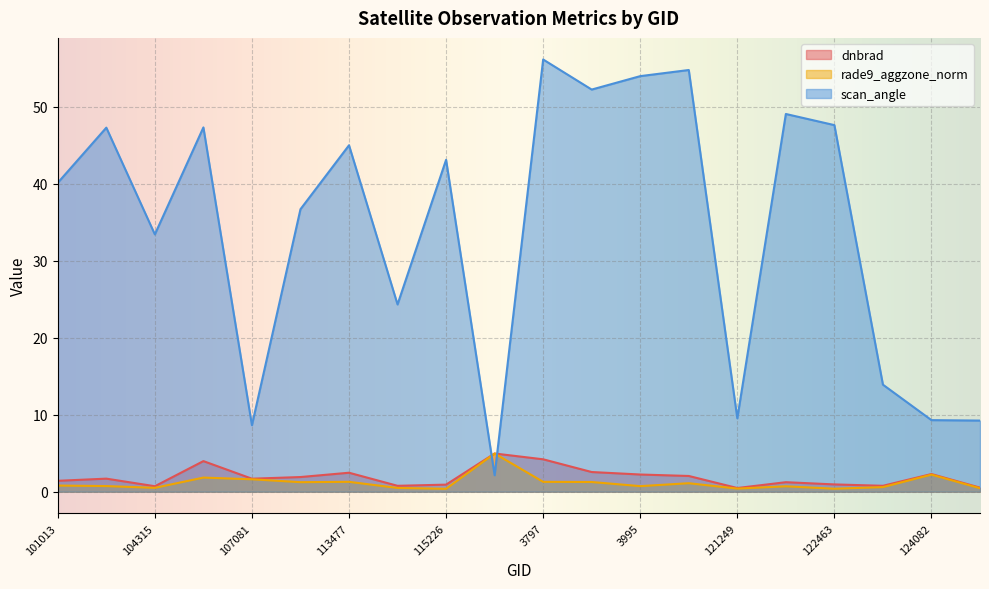

Does the chart display data point markers on the line(s)?

No